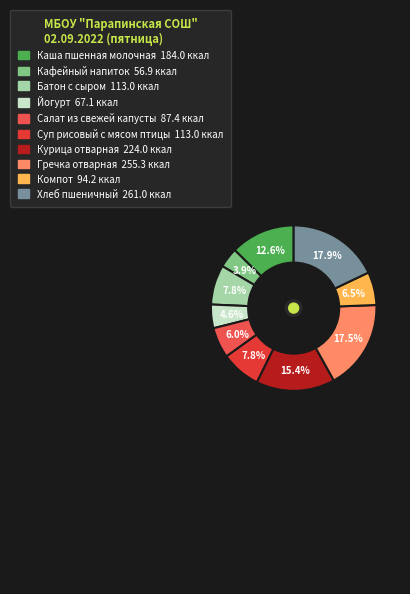

To the nearest percent, what is the difference between the Кафейный напиток and Йогурт slice percentages?

1%